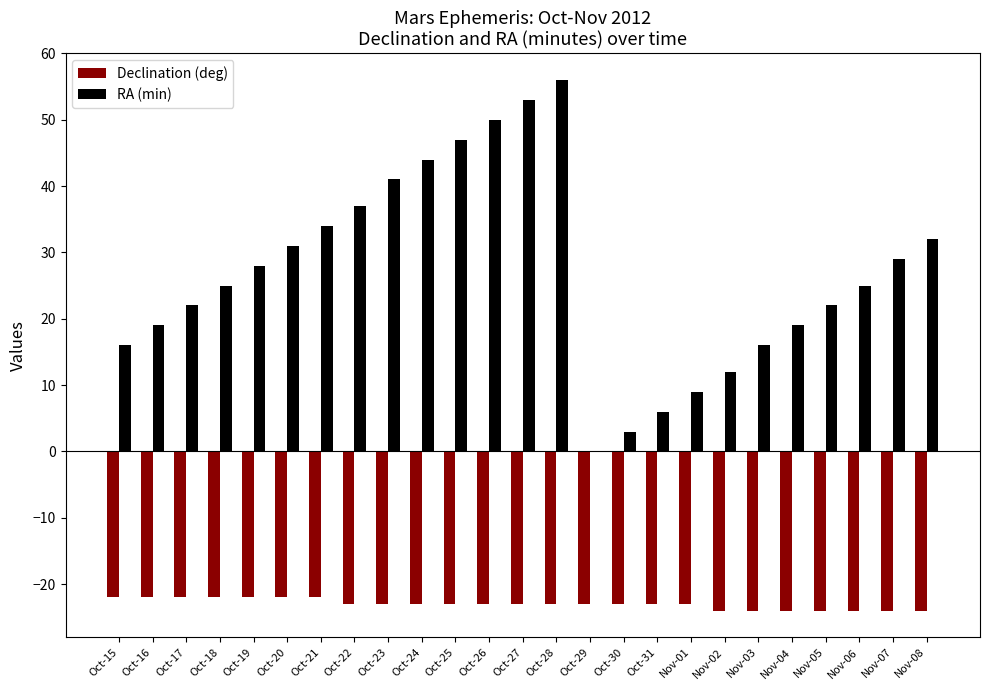

Does the chart contain stacked bars?

No